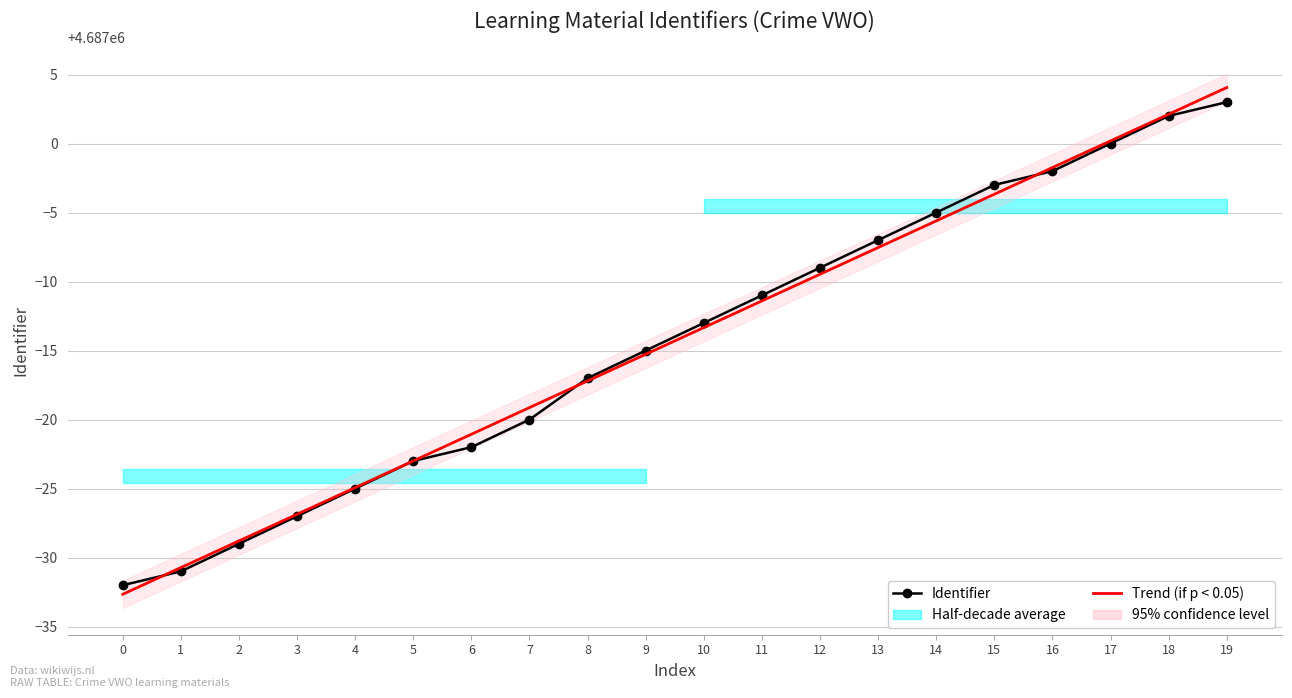

How many lines are shown in the chart?

2